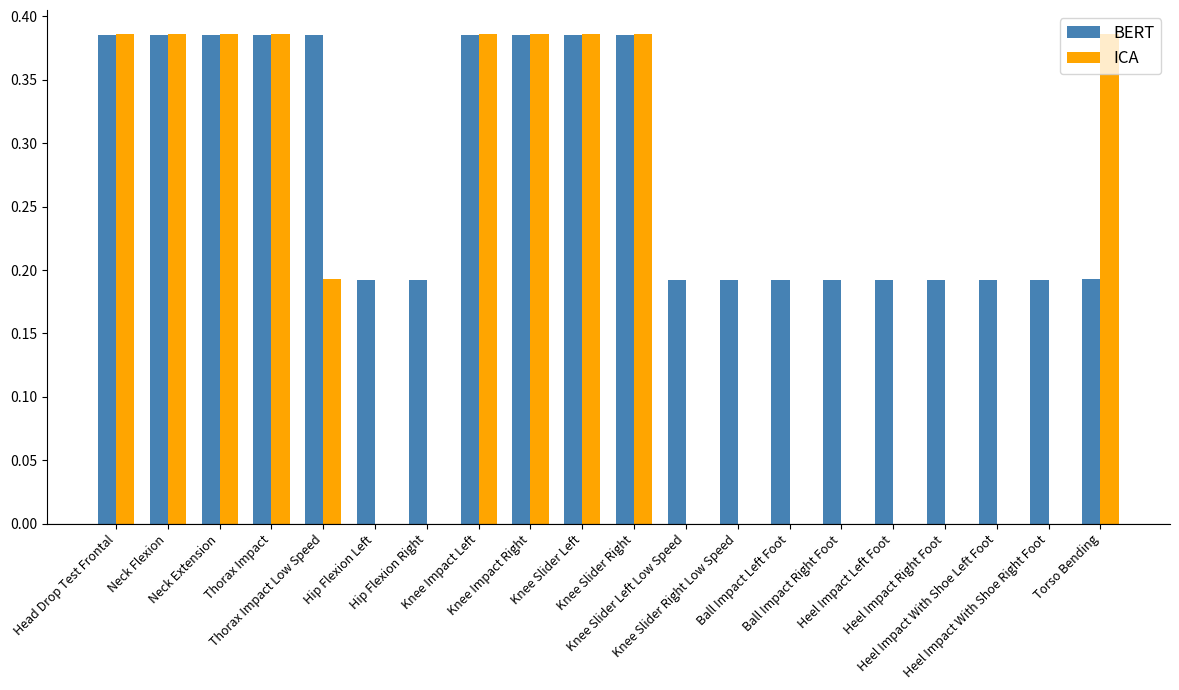

Which series has the largest total across all categories?

BERT